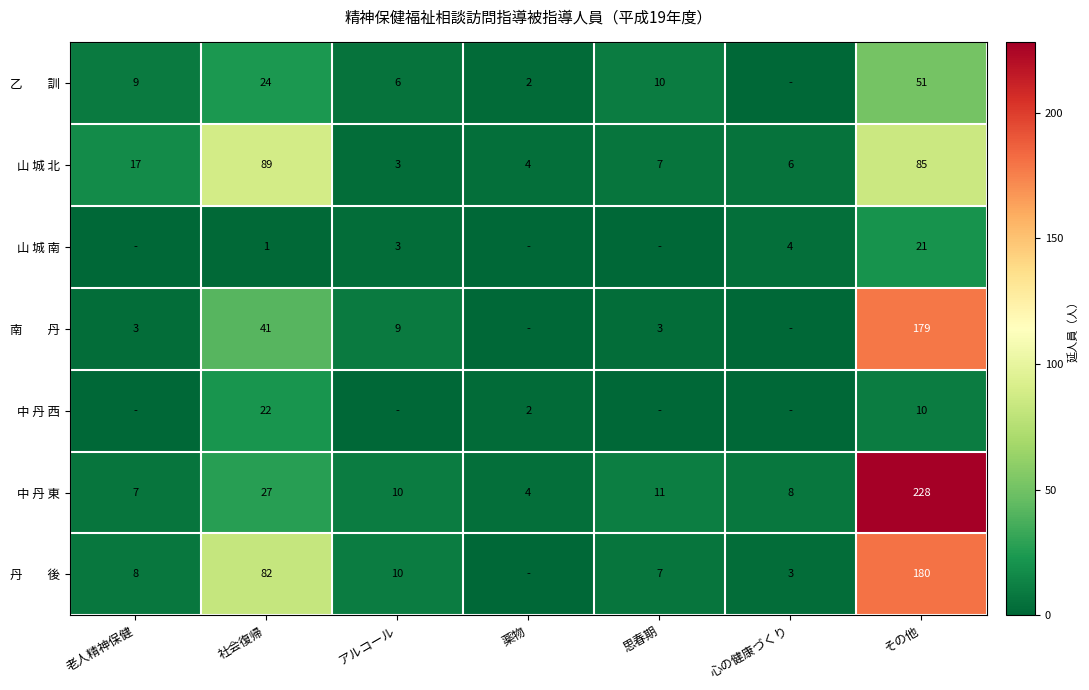

What is the sum of all 山 城 南 values?

29